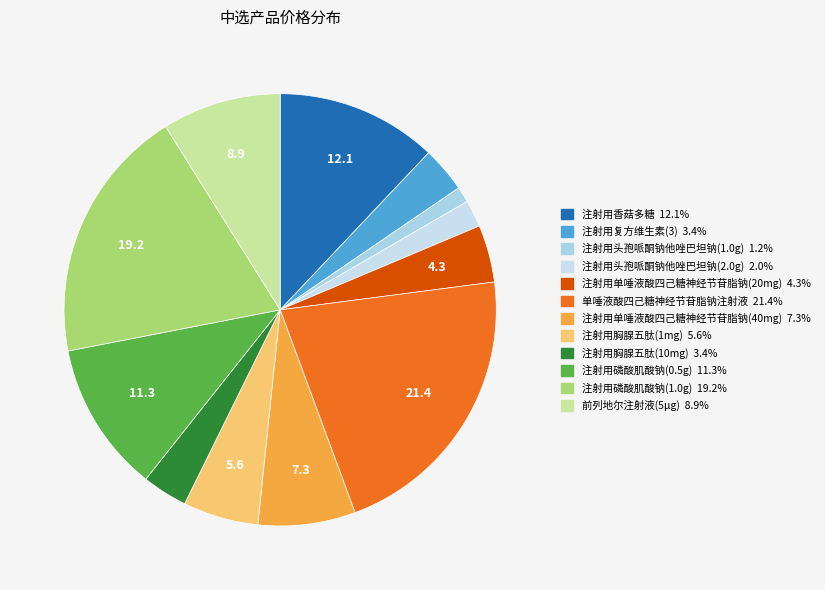

How many slices are in this pie chart?

12